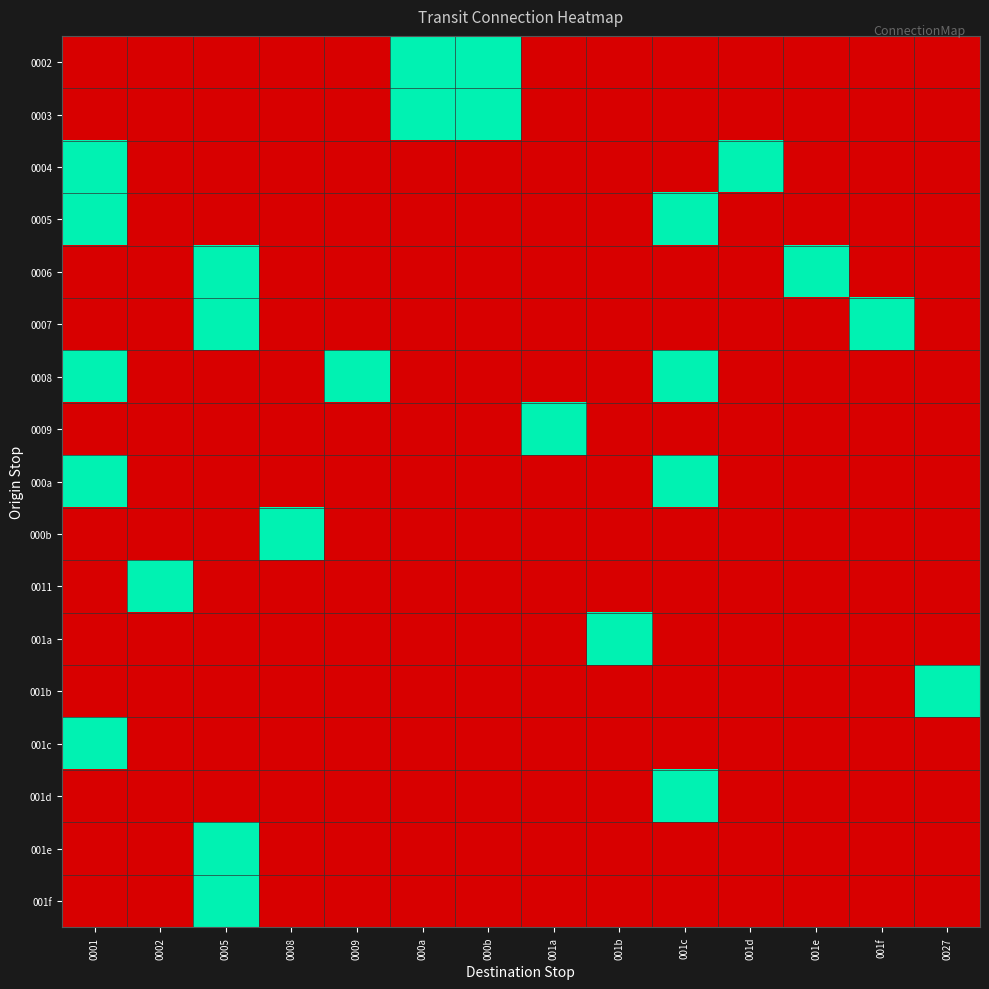

Between 0027 and 0005, which is larger?

0027